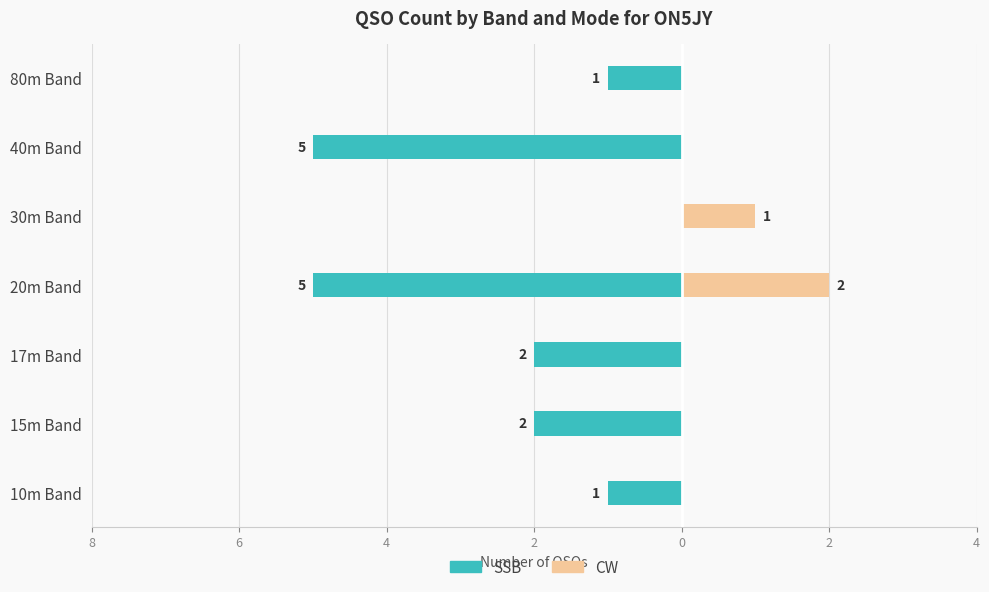

What is the difference between the highest and lowest values at 30m Band?

1